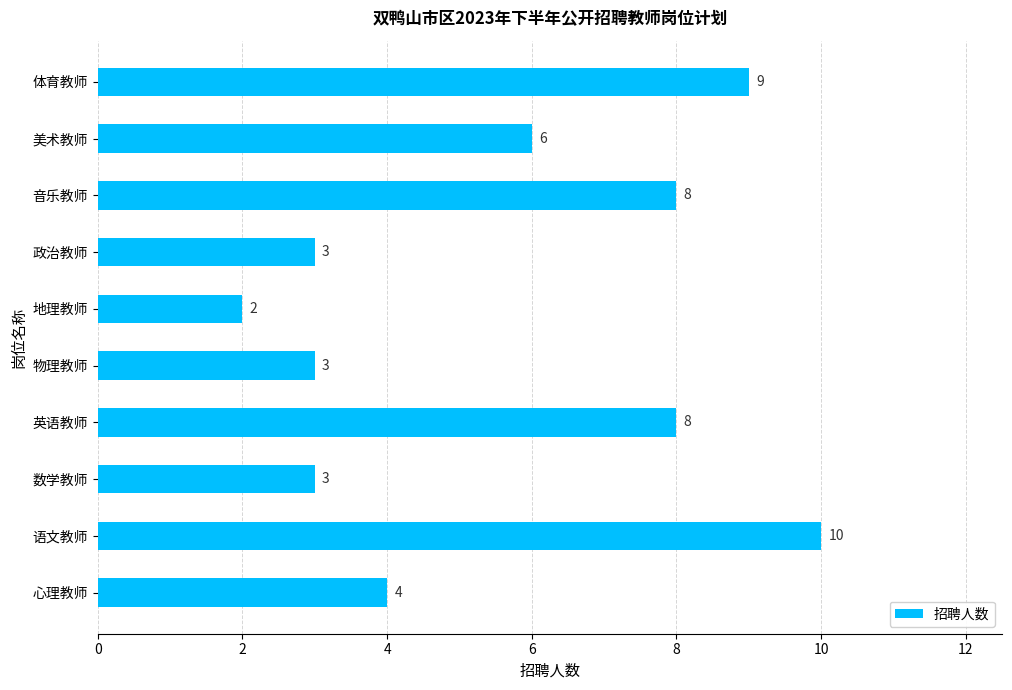

How many values are between 3 and 8?

7